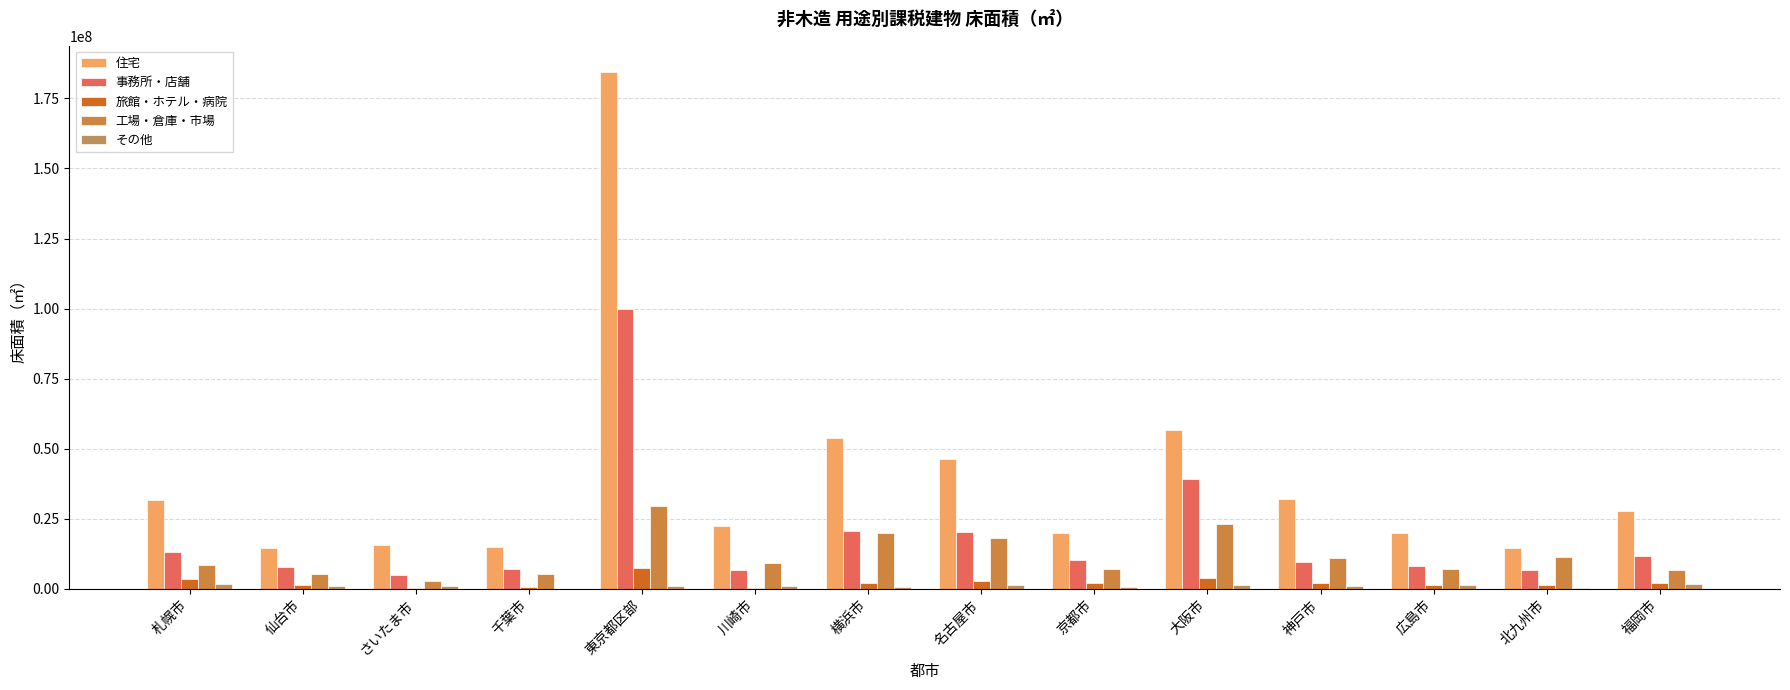

Rank the categories by 旅館・ホテル・病院 value from lowest to highest.

川崎市, さいたま市, 千葉市, 広島市, 北九州市, 仙台市, 神戸市, 福岡市, 京都市, 横浜市, 名古屋市, 札幌市, 大阪市, 東京都区部